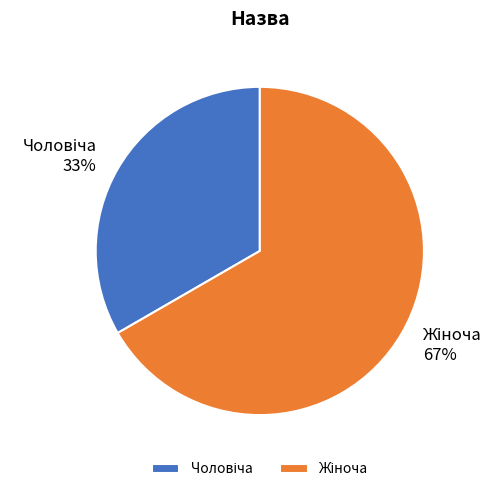

Is there a majority slice in this chart?

Yes